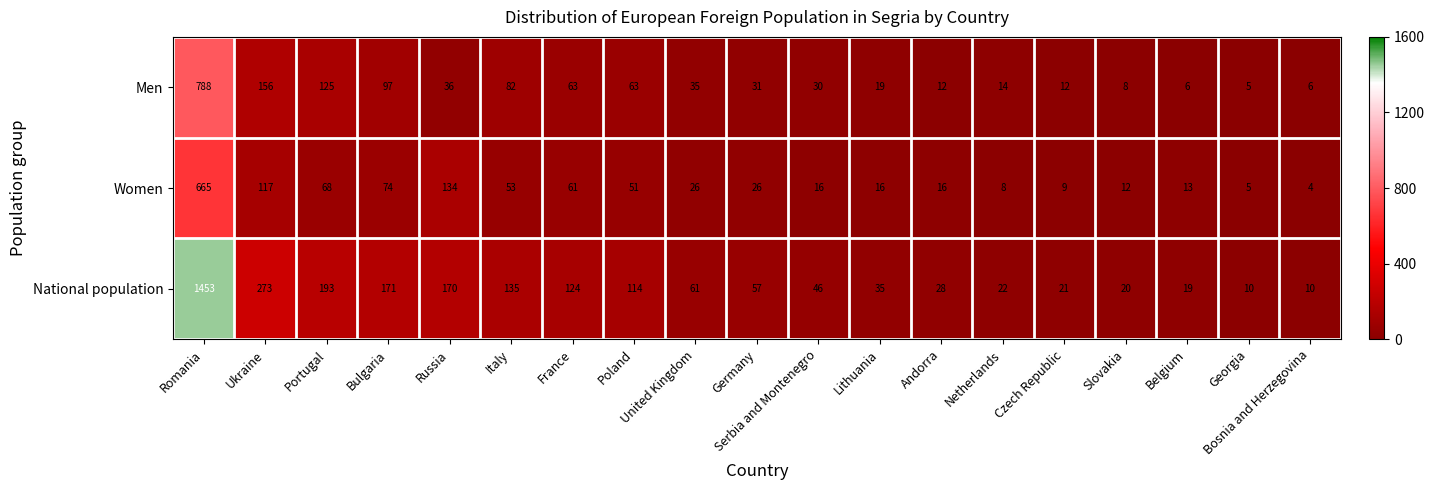

At how many categories does at least one series exceed 472?

1